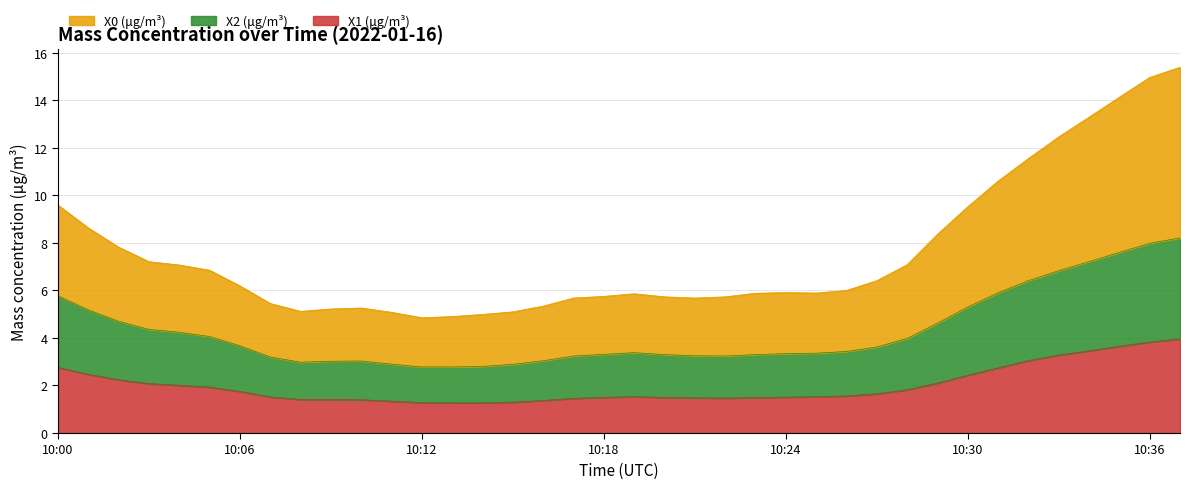

Where is X1 (μg/m³) nearest to the value 2?

10:04